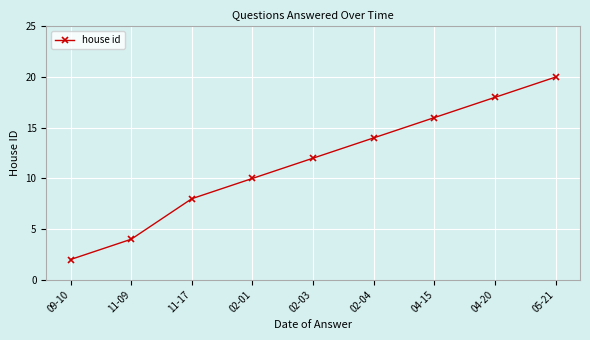

What is the difference between the maximum and minimum values?

18